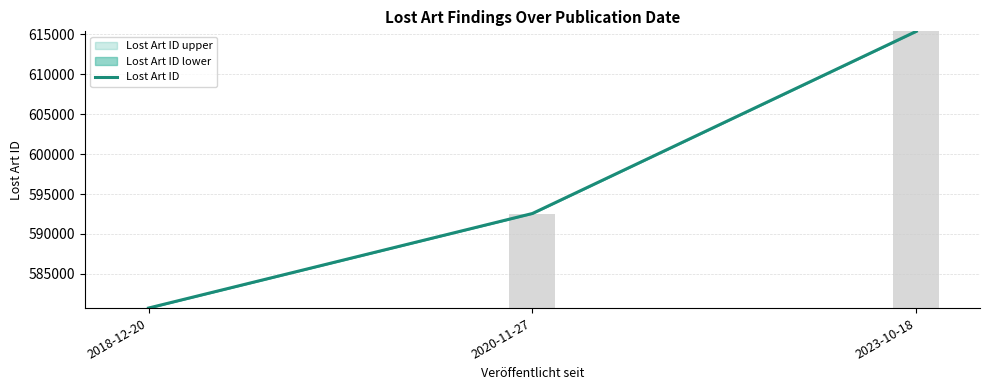

What is the value of the 2nd bar from the left?

592564